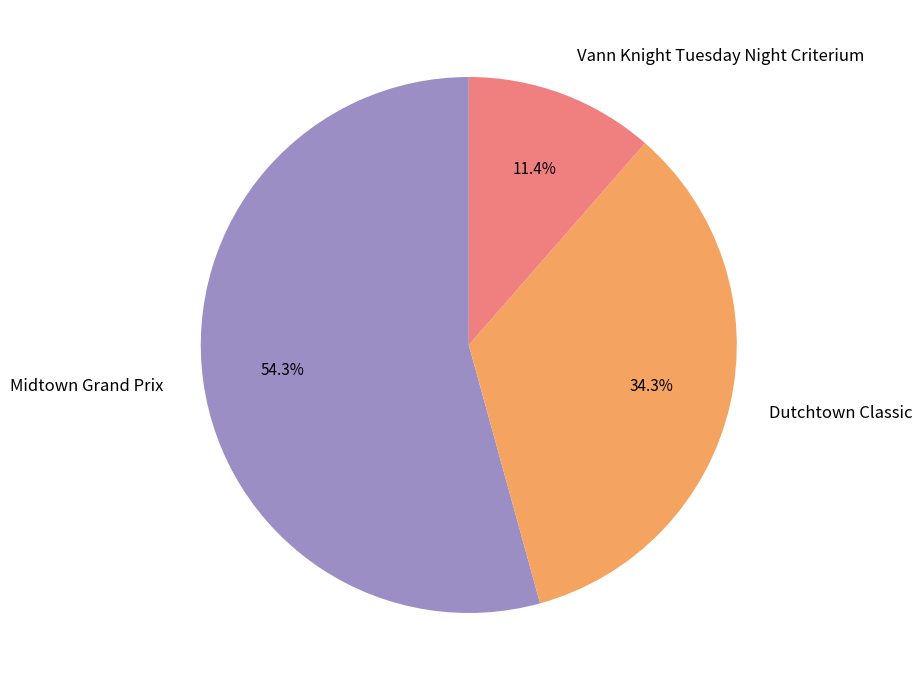

What percentage is the Vann Knight Tuesday Night Criterium slice, to the nearest percent?

11%